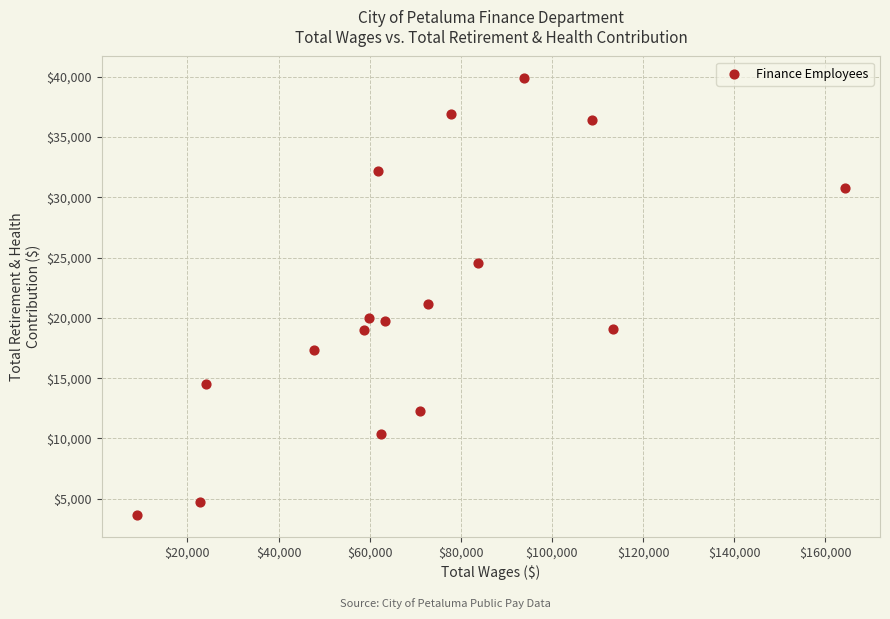

What Y value in the scatter plot is closest to 21759?

21147